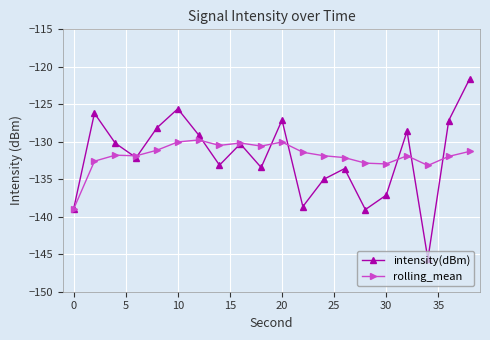

Which series has the largest range (max minus min)?

intensity(dBm)